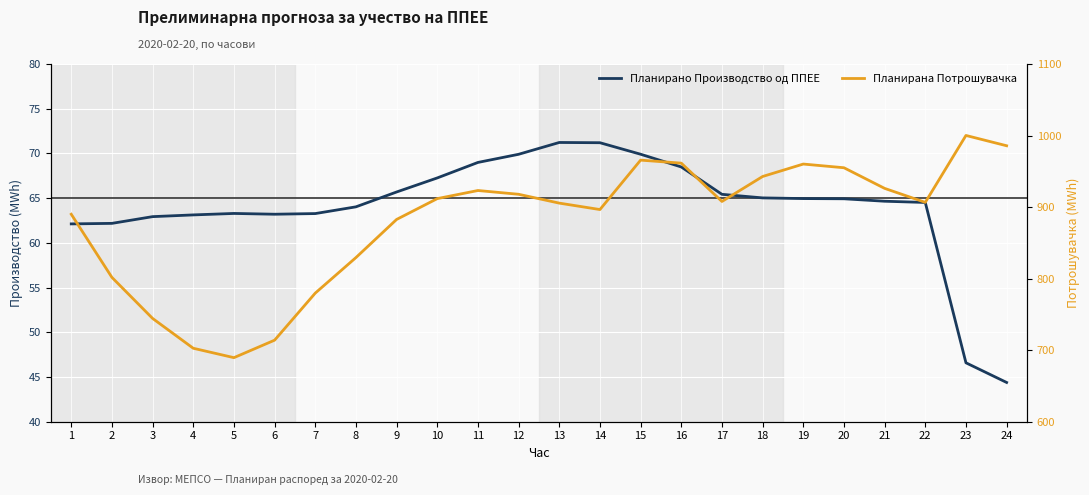

At 5, list the series in order from largest to smallest.

Планирана Потрошувачка, Планирано Производство од ППЕЕ